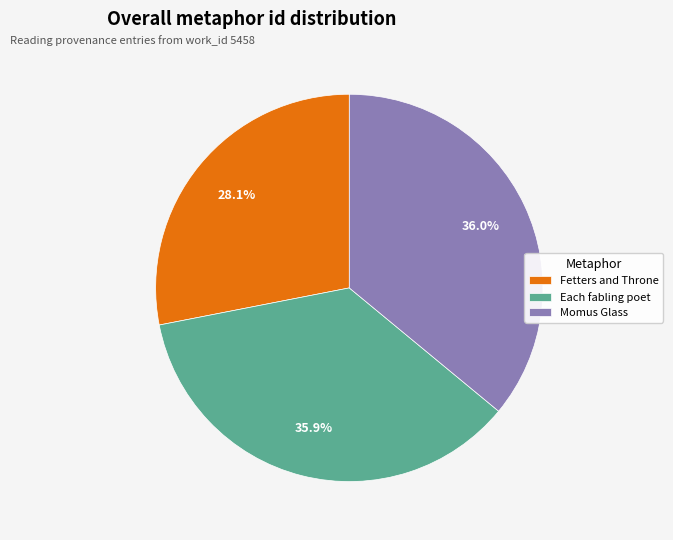

Does Momus Glass represent more than half of the total?

No